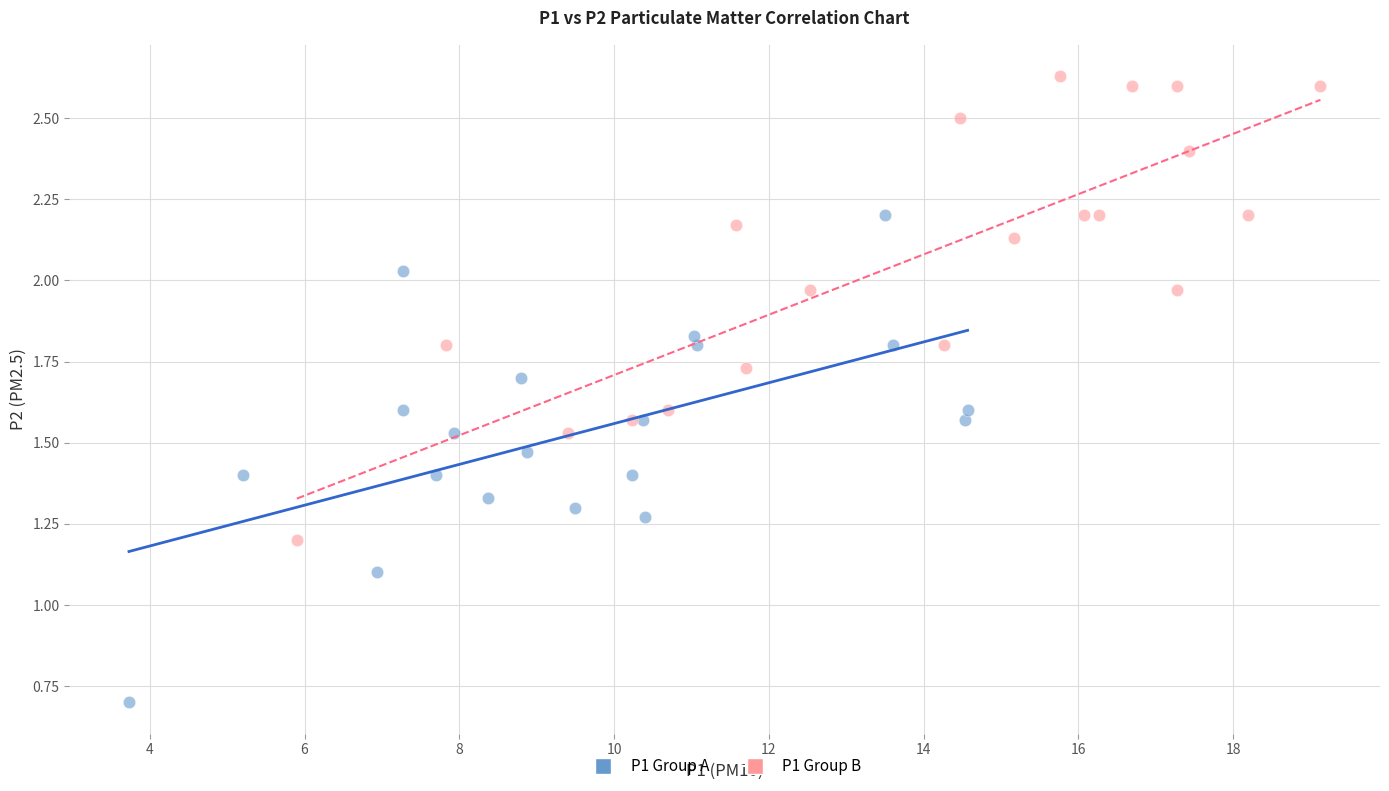

Which series contains the lowest Y value?

P1 Group A